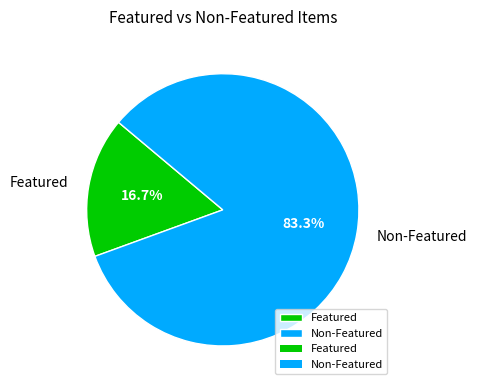

What is the smallest slice in the pie chart?

Featured